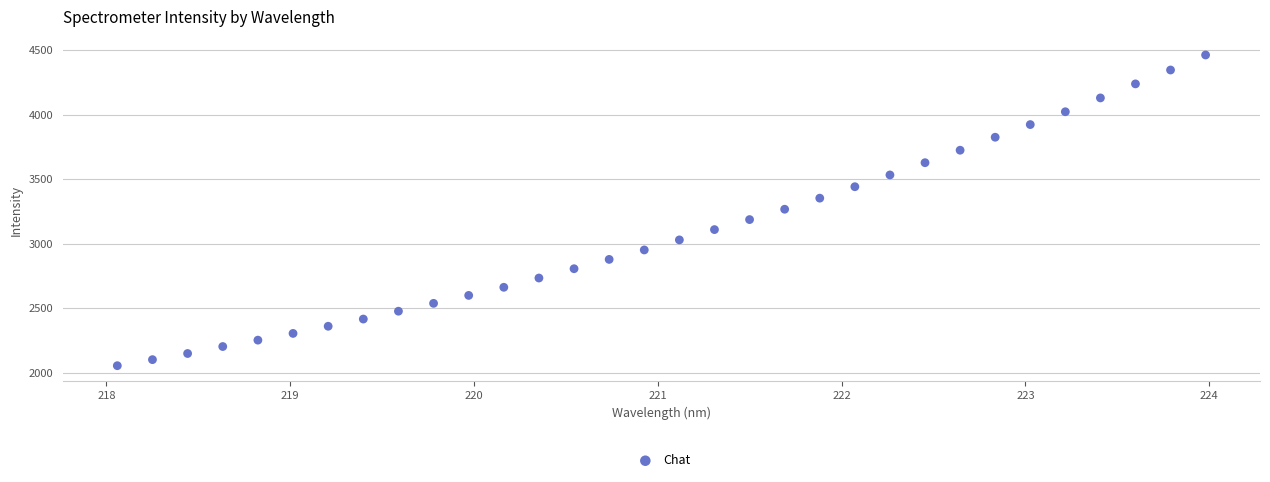

What is the range of Y values (max minus min)?

2409.1